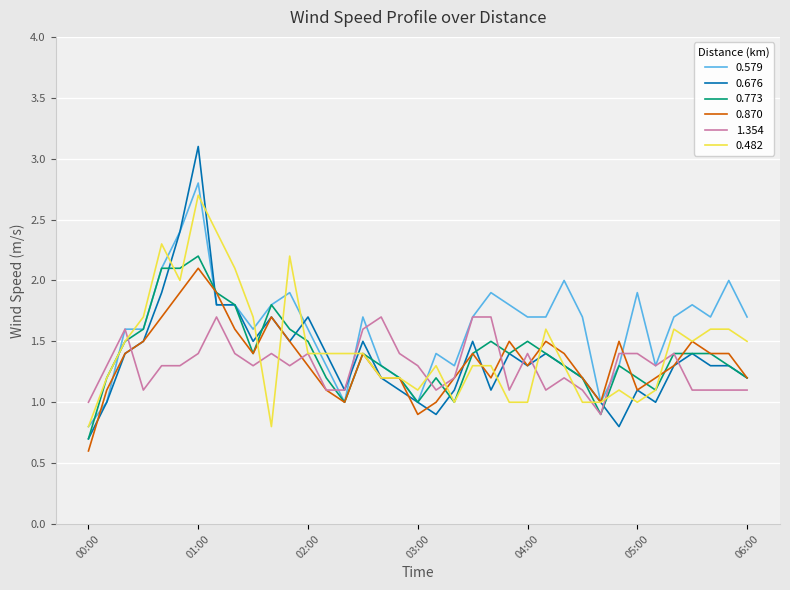

What is the highest value of the 1.354 series?

1.7